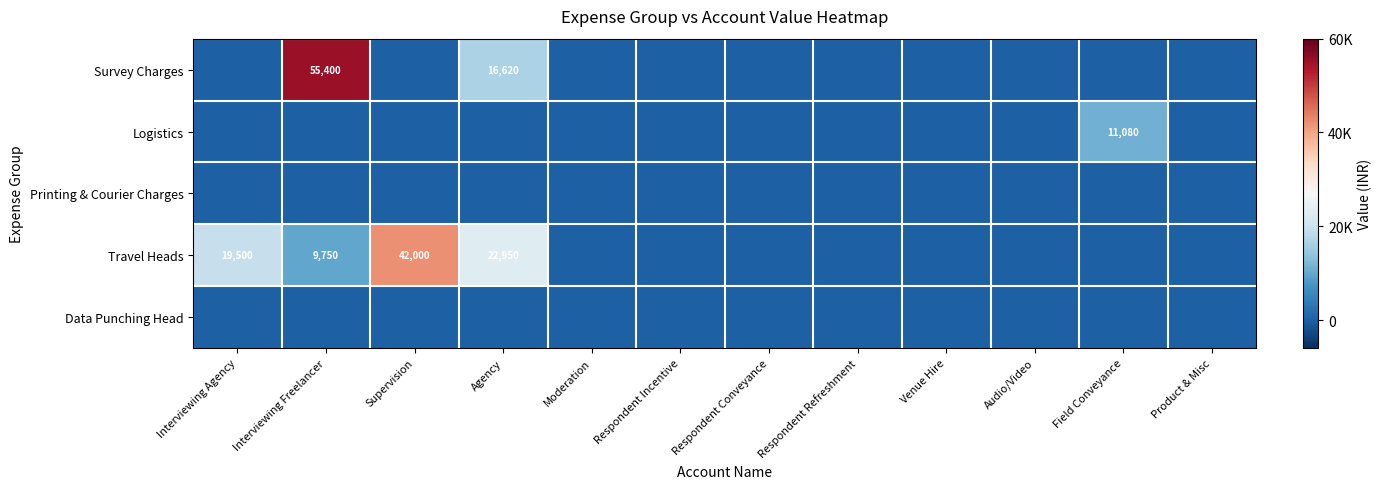

What is the sum of all Logistics values?

11080